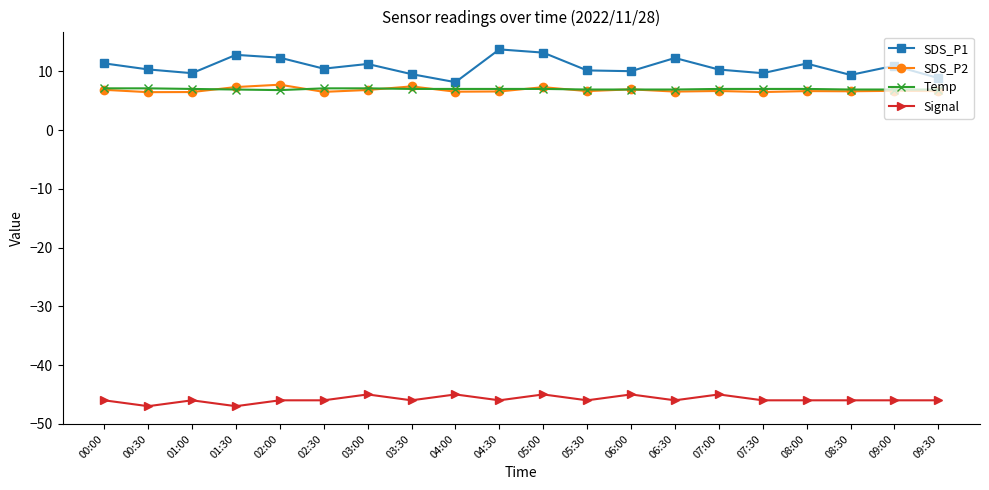

What is the minimum value for SDS_P1?

8.2